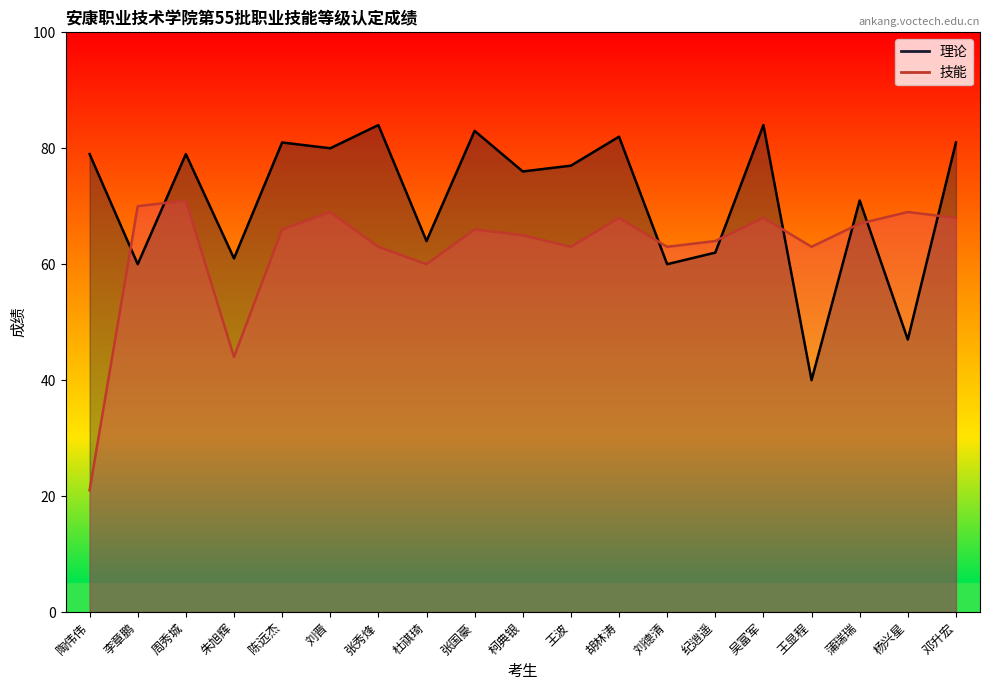

How many lines are shown in the chart?

2